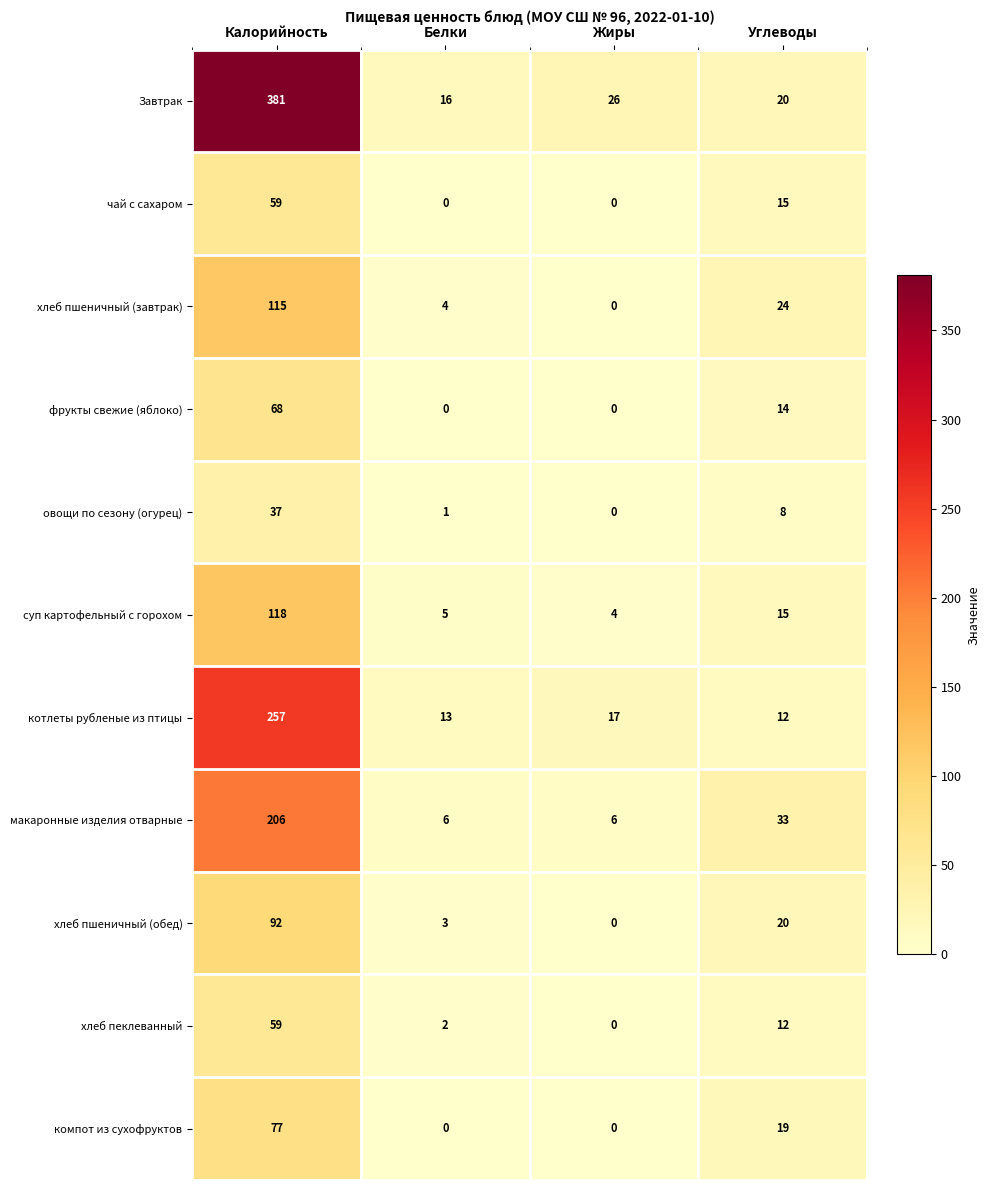

What is the sum of all суп картофельный с горохом values?

142